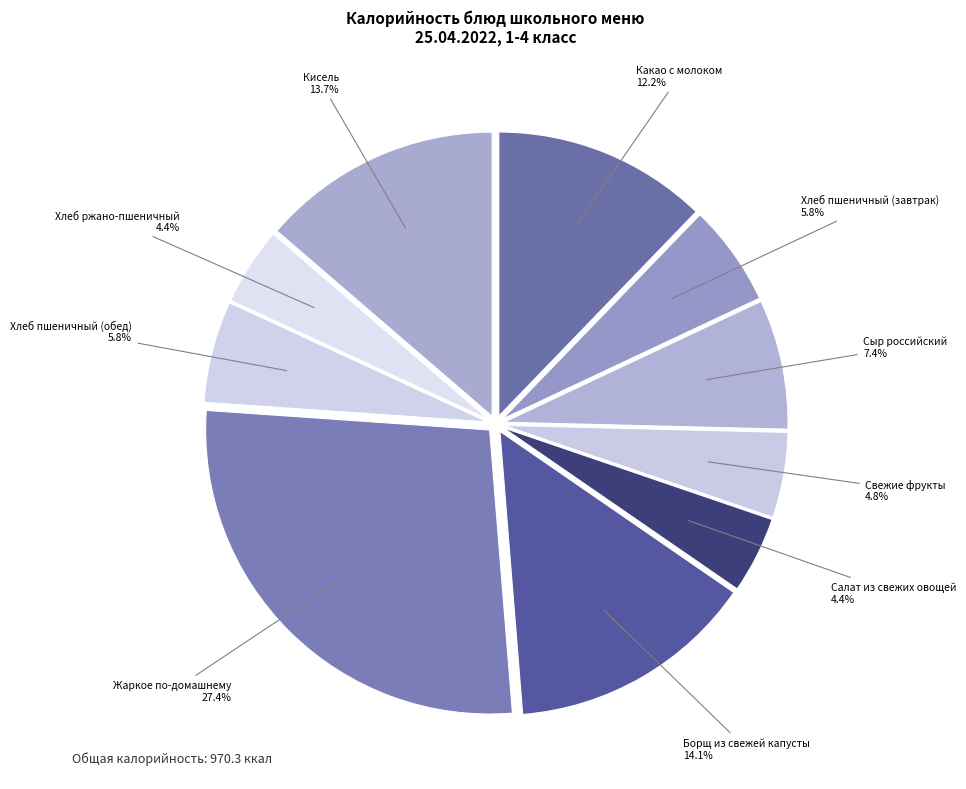

What is the ratio of the value at Жаркое по-домашнему to the value at Свежие фрукты?

5.7